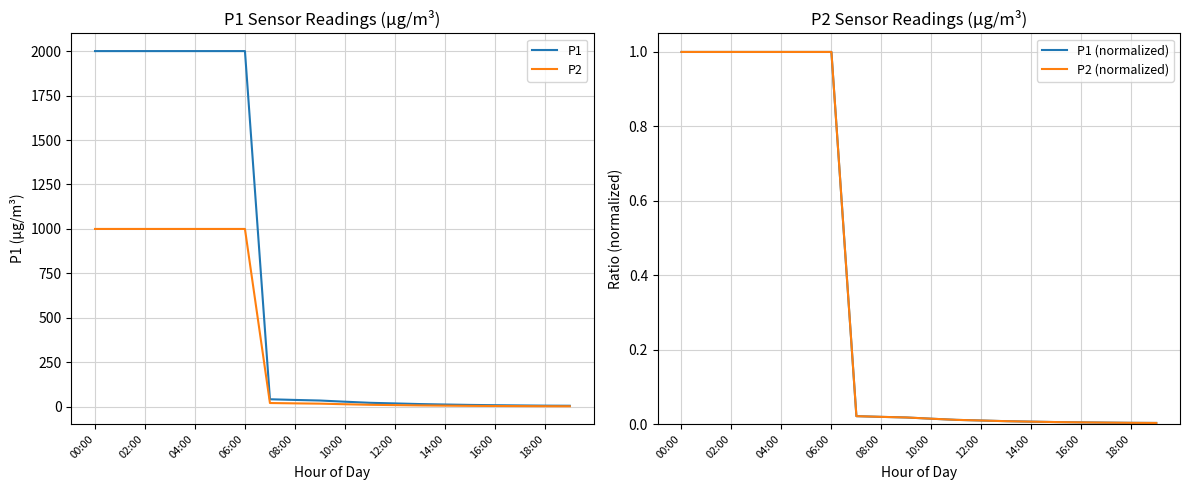

Reading left to right, extract all data points from this chart.

P1: 1999.9	1999.9	1999.9	1999.9	1999.9	1999.9	1999.9	42.3	38.5	35.2	28.6	22.4	18.9	15.3	12.8	10.5	8.9	7.6	6.4	5.8
P2: 999.9	999.9	999.9	999.9	999.9	999.9	999.9	21.1	19.2	17.6	14.3	11.2	9.4	7.7	6.4	5.2	4.5	3.8	3.2	2.9
P1 (normalized): 1.0	1.0	1.0	1.0	1.0	1.0	1.0	0.0	0.0	0.0	0.0	0.0	0.0	0.0	0.0	0.0	0.0	0.0	0.0	0.0
P2 (normalized): 1.0	1.0	1.0	1.0	1.0	1.0	1.0	0.0	0.0	0.0	0.0	0.0	0.0	0.0	0.0	0.0	0.0	0.0	0.0	0.0